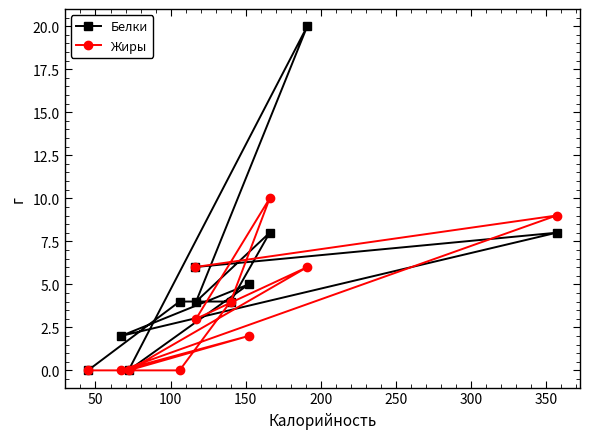

Count the number of data series in this chart.

2